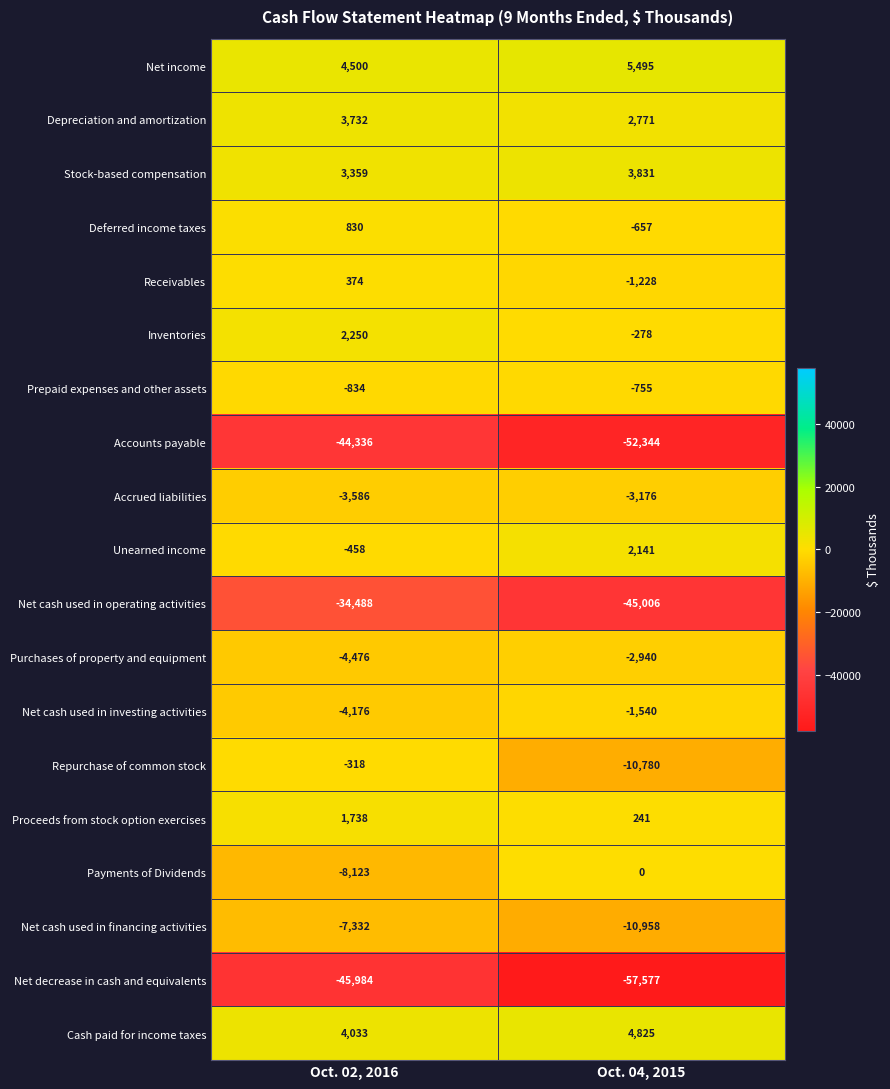

What is the sum of all Depreciation and amortization values?

6503